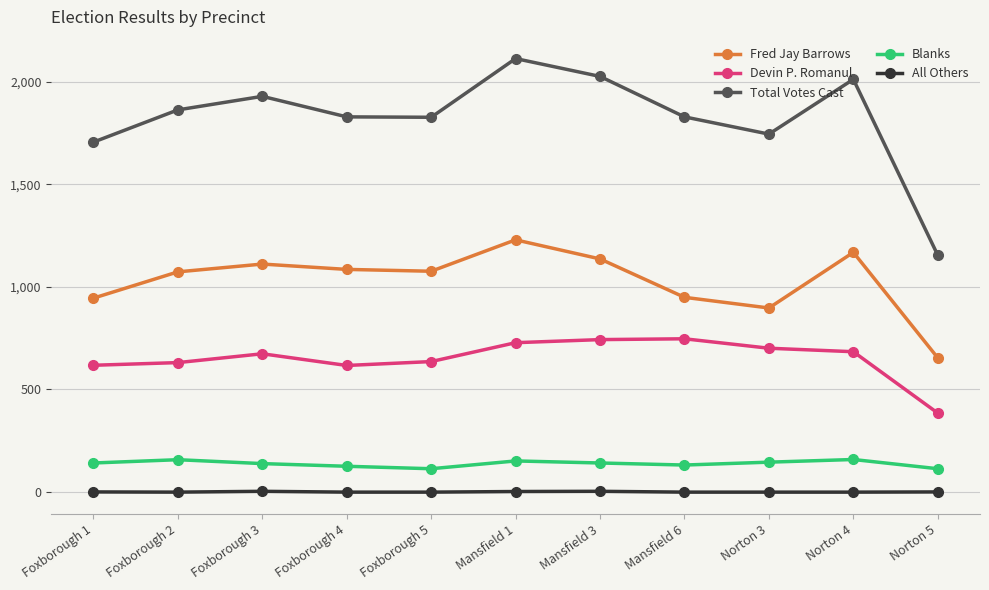

True or false: Blanks and All Others intersect in this chart.

False